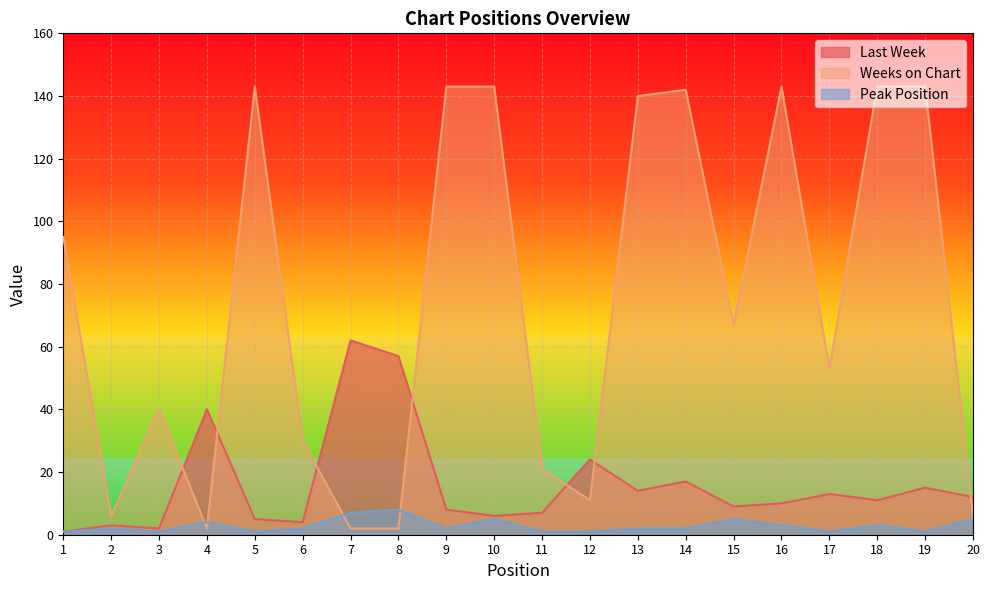

Which has a higher value, 15 or 12?

12